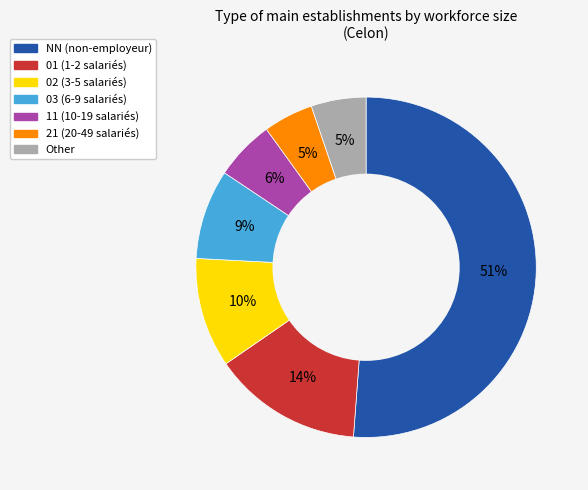

True or false: Other accounts for 5% of the total.

True